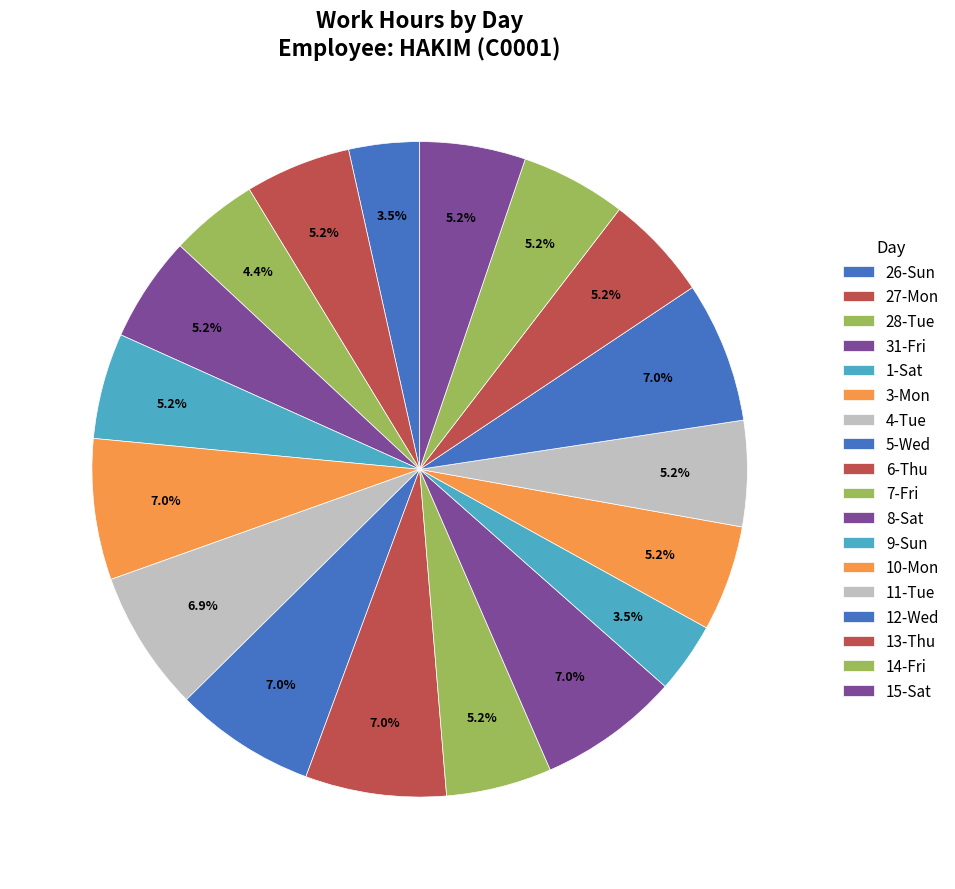

Which slice is the largest?

3-Mon